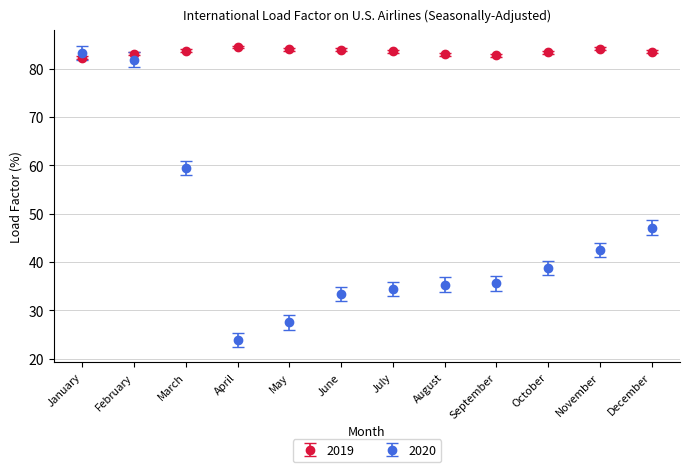

What is the difference between the highest and lowest values at August?

47.7